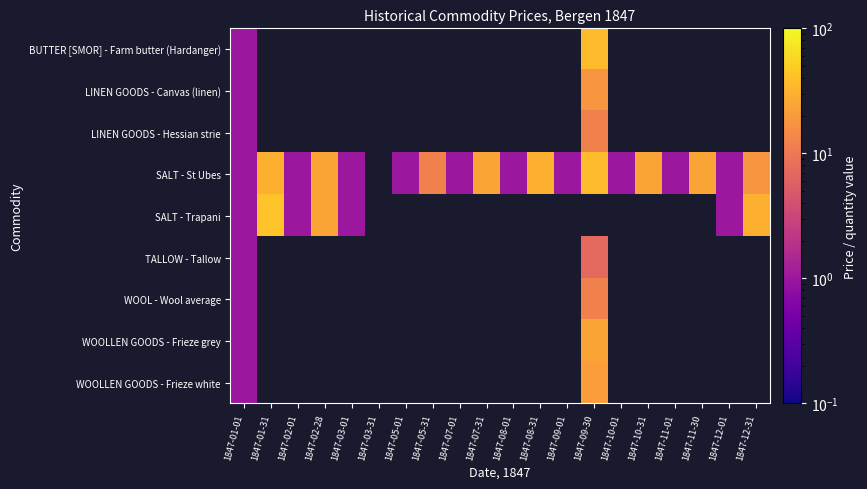

Which series changed the most between 1847-02-01 and 1847-07-31?

SALT - St Ubes